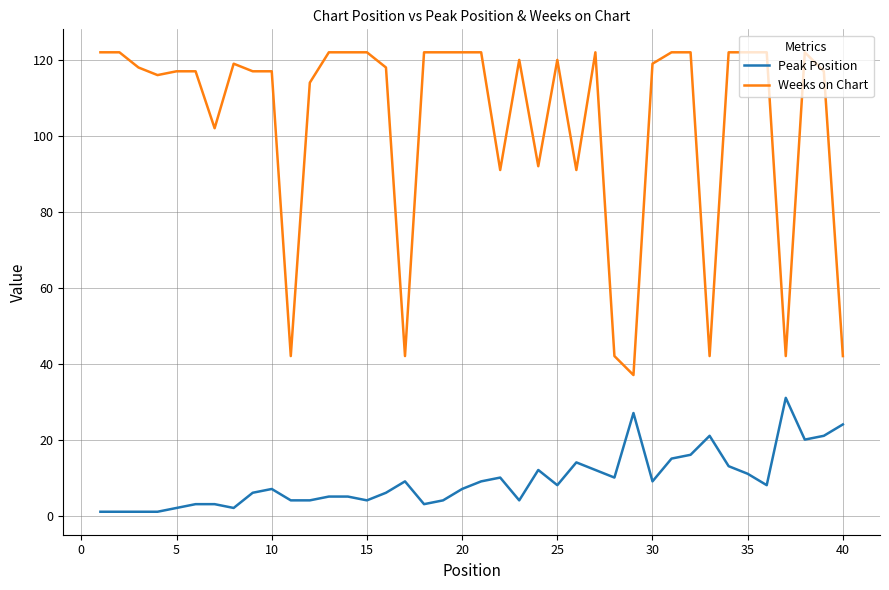

Does the chart display data point markers on the line(s)?

No